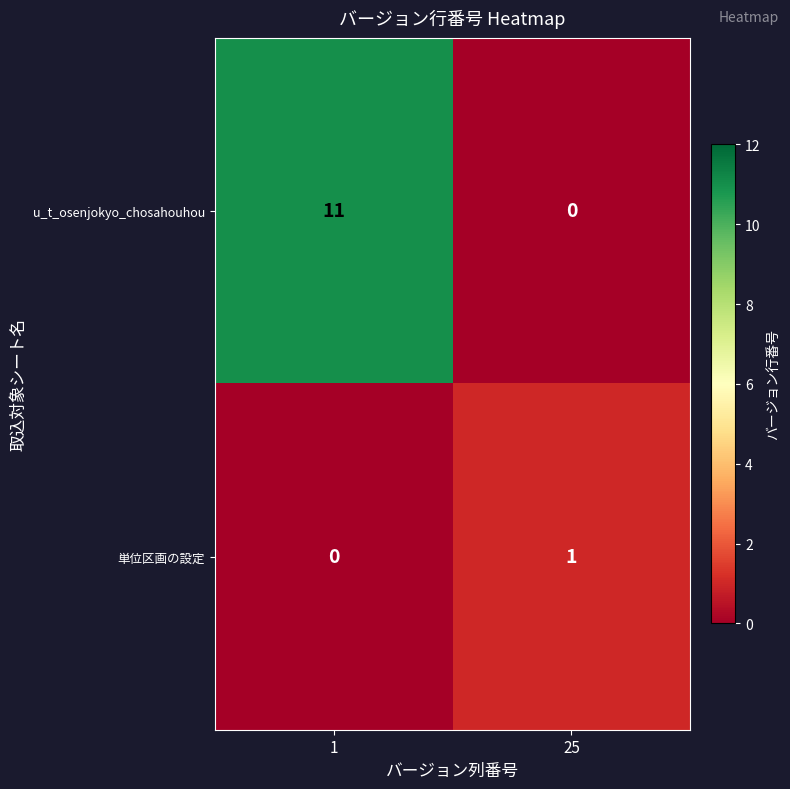

At 25, list the series in order from smallest to largest.

u_t_osenjokyo_chosahouhou, 単位区画の設定